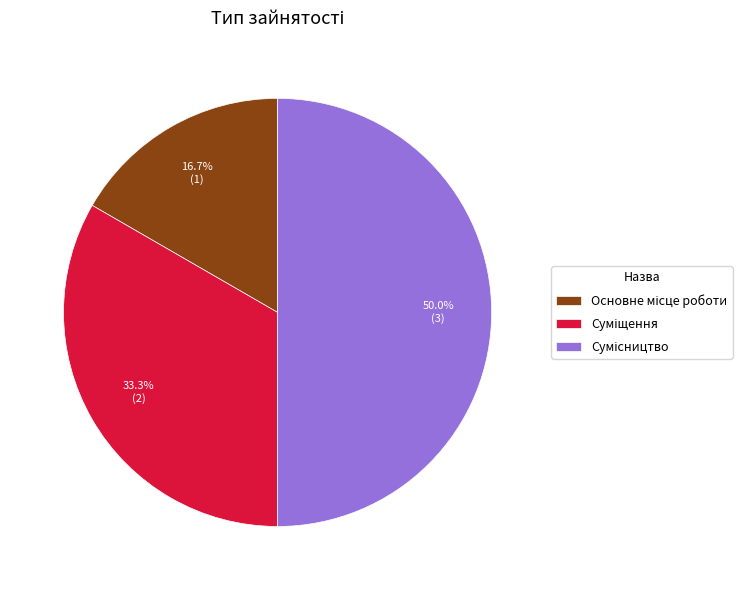

What percentage is the Основне місце роботи slice, to the nearest percent?

17%